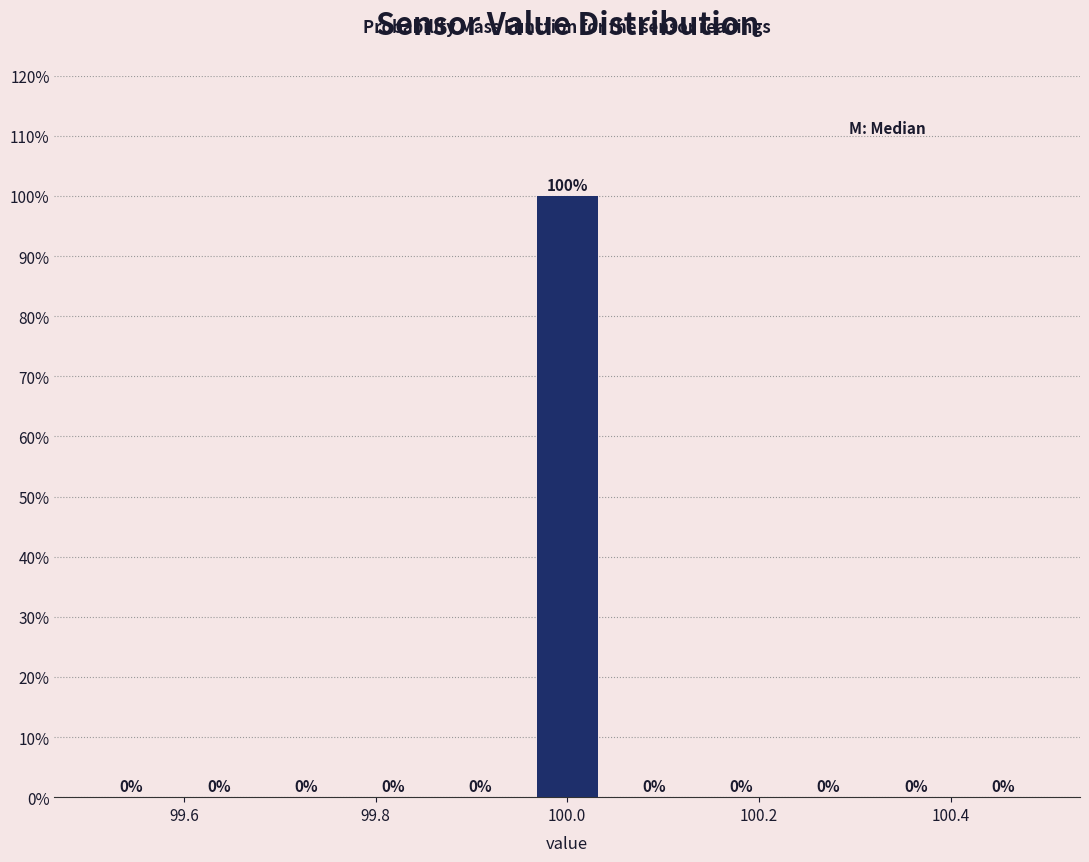

Over which range of the x-axis is the bar tallest?

99.96 to 100.04